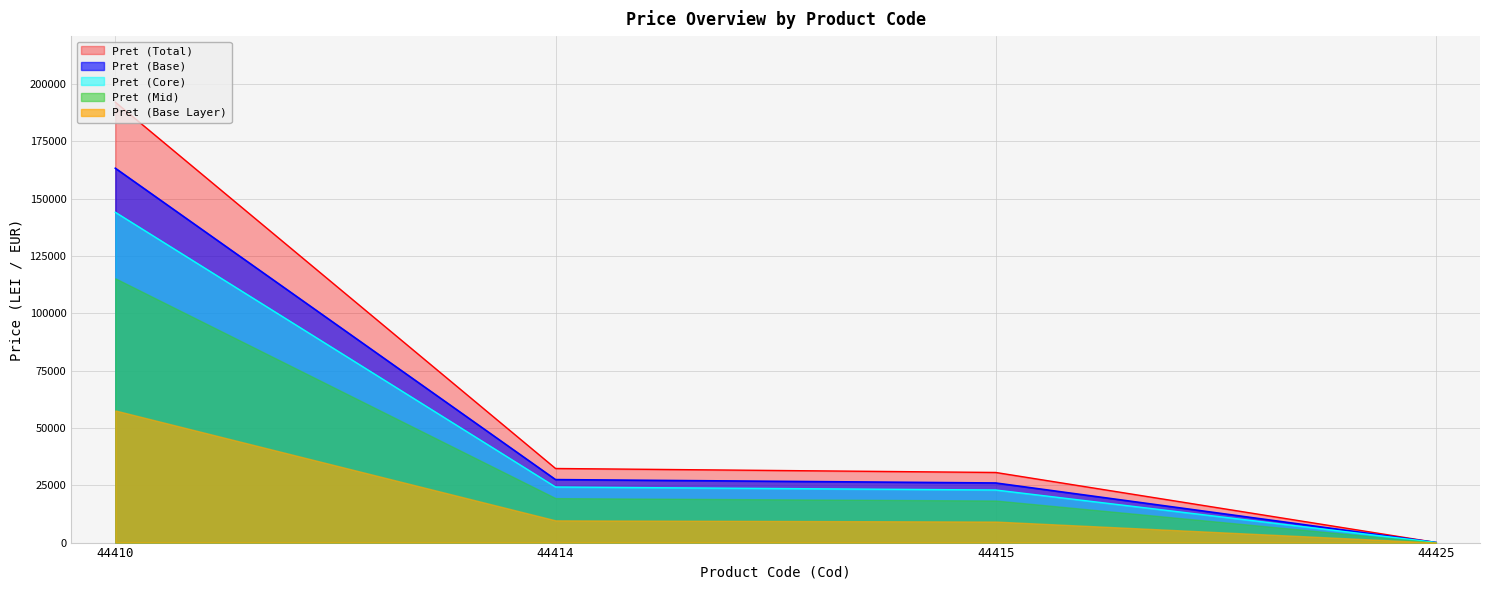

Rank the categories by value from lowest to highest.

44425, 44415, 44414, 44410